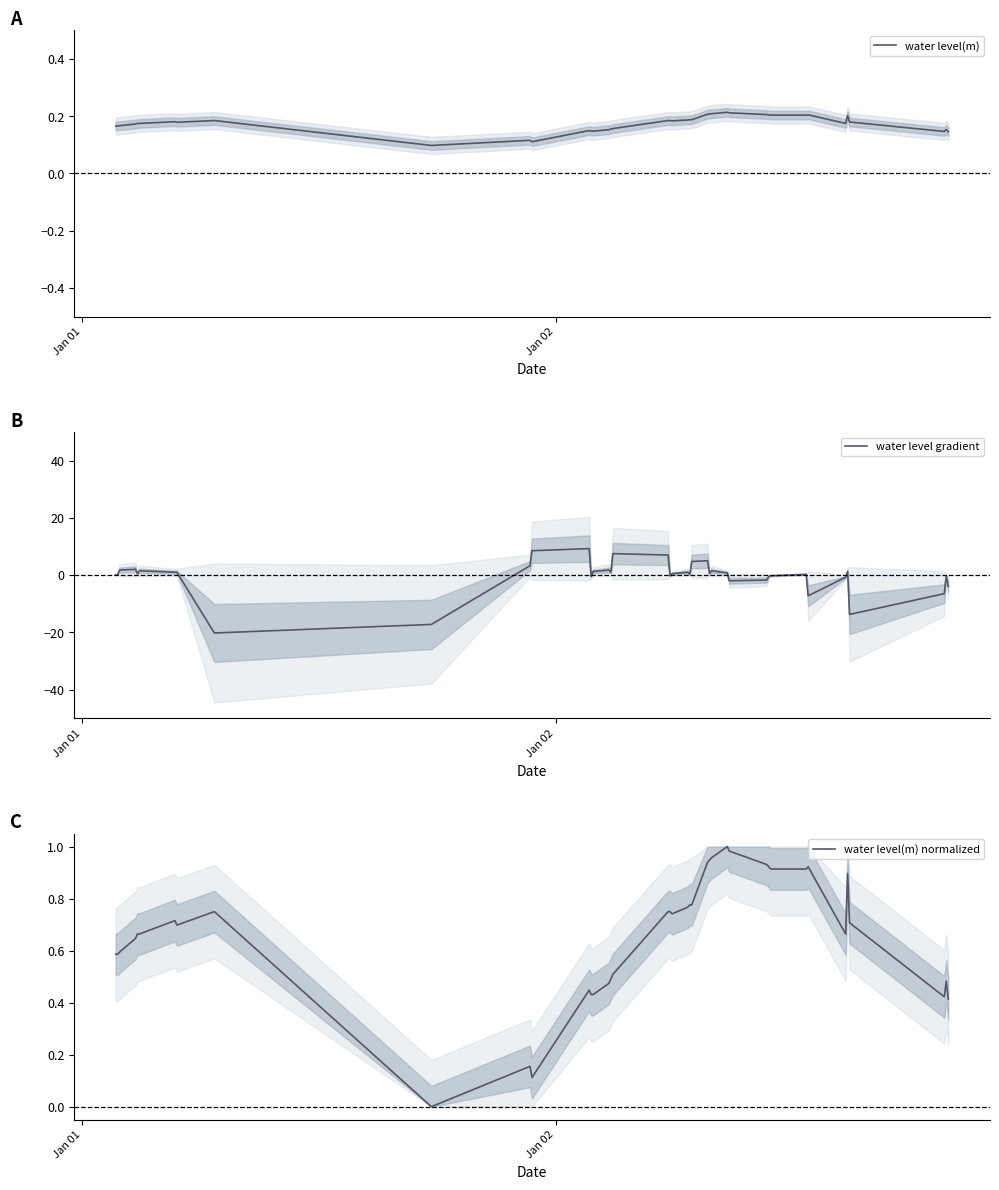

How many intersections are there between water level gradient and water level(m) normalized?

16